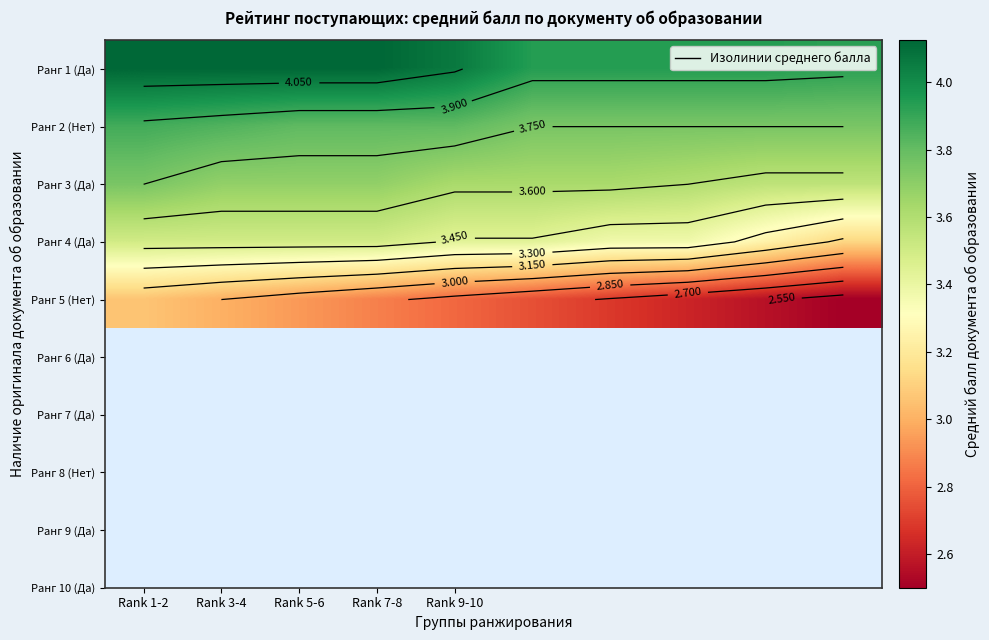

How many data points in Ранг 1 (Да) are less than 4?

5